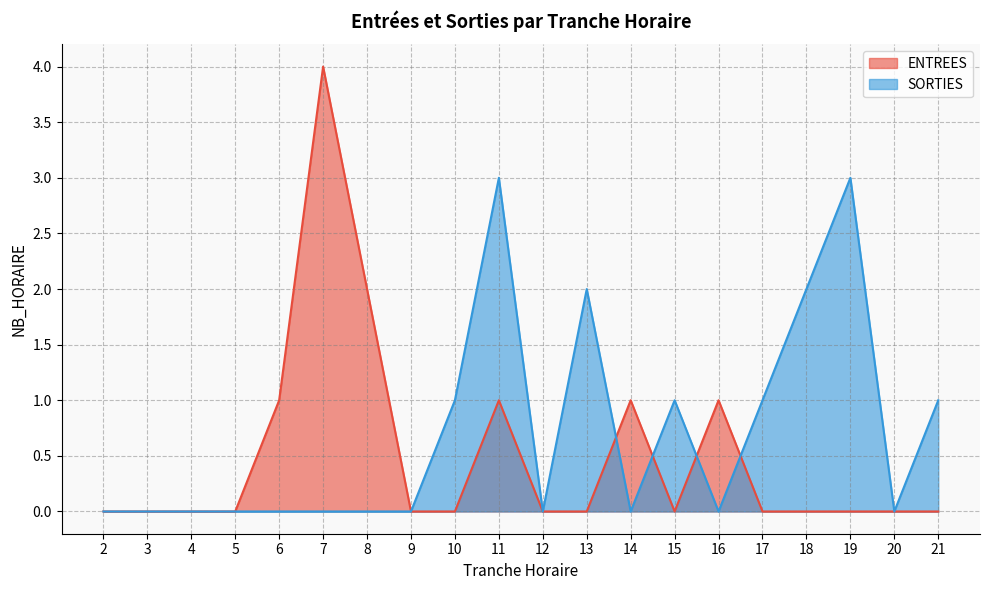

Between 12 and 15, which series saw the biggest shift?

SORTIES